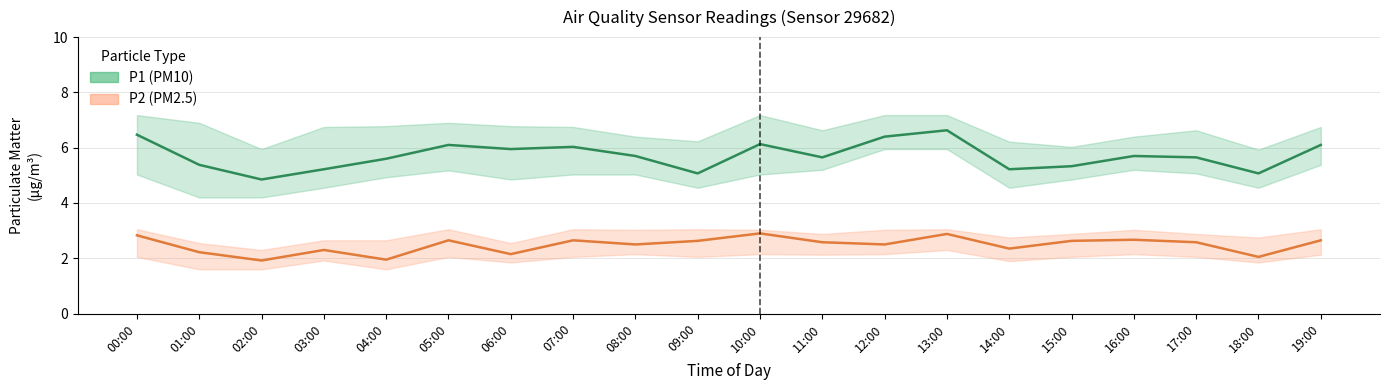

Which label corresponds to the smallest value in the chart?

02:00